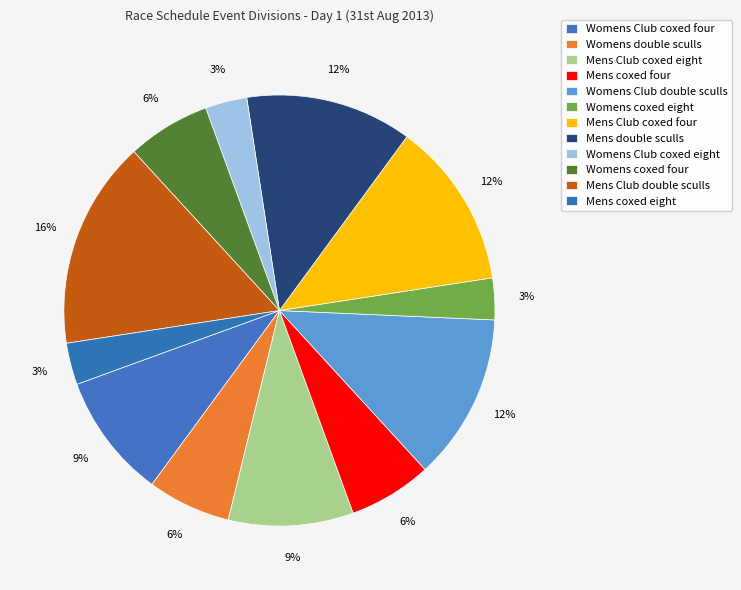

What is the smallest slice in the pie chart?

Womens coxed eight